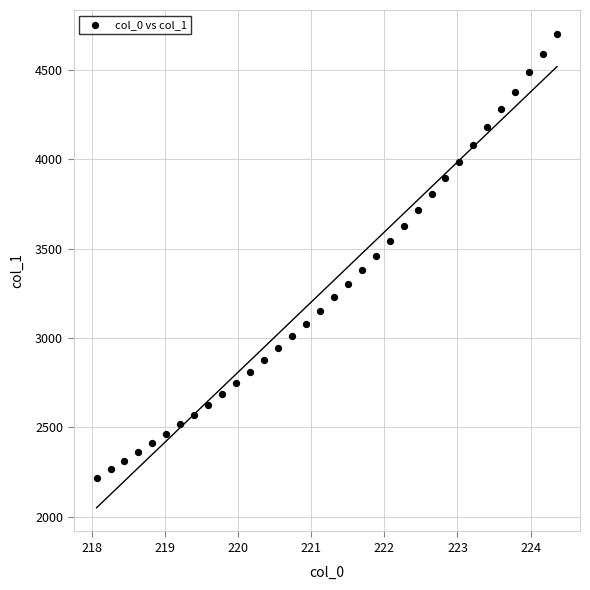

What is the range of X values (max minus min)?

6.3